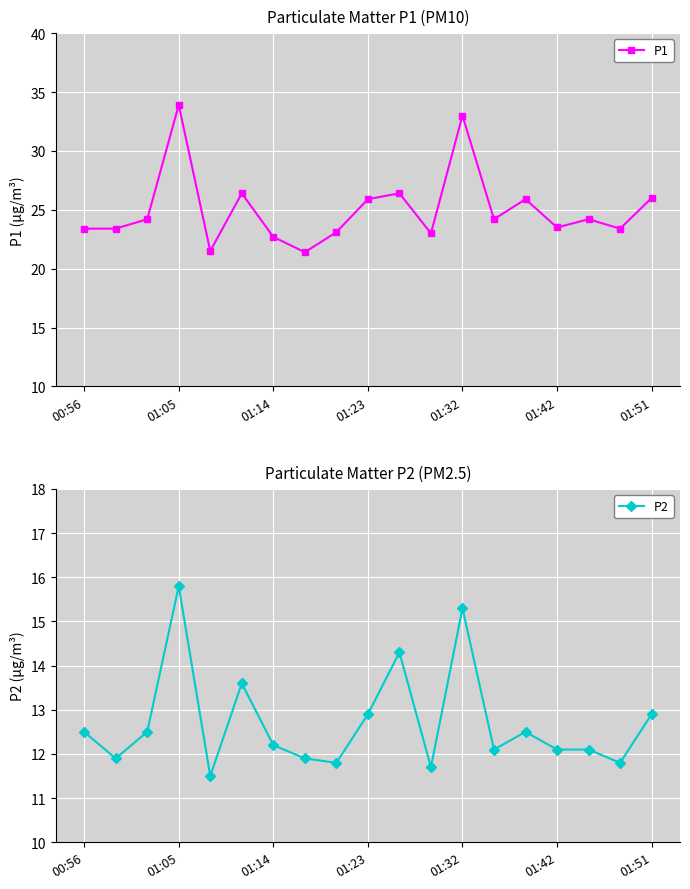

What are all the series names shown in the legend?

P1, P2